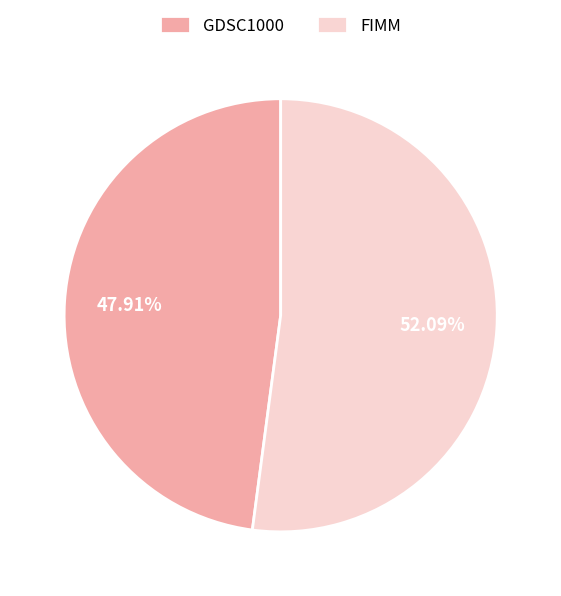

Is there a majority slice in this chart?

Yes